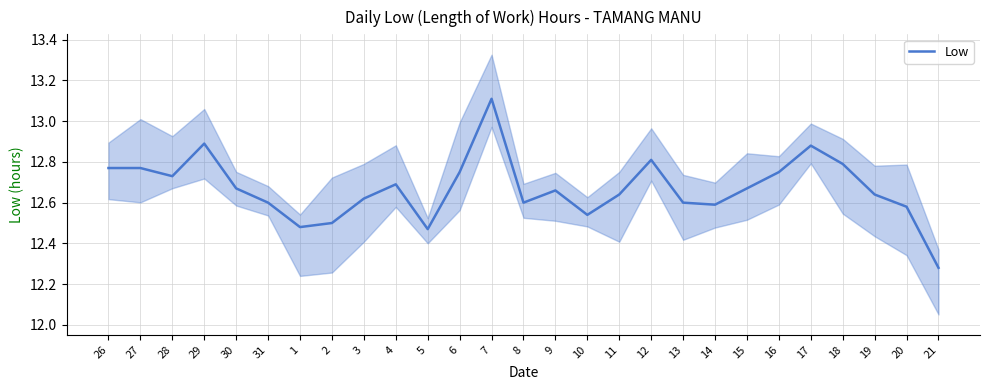

How many lines are shown in the chart?

1